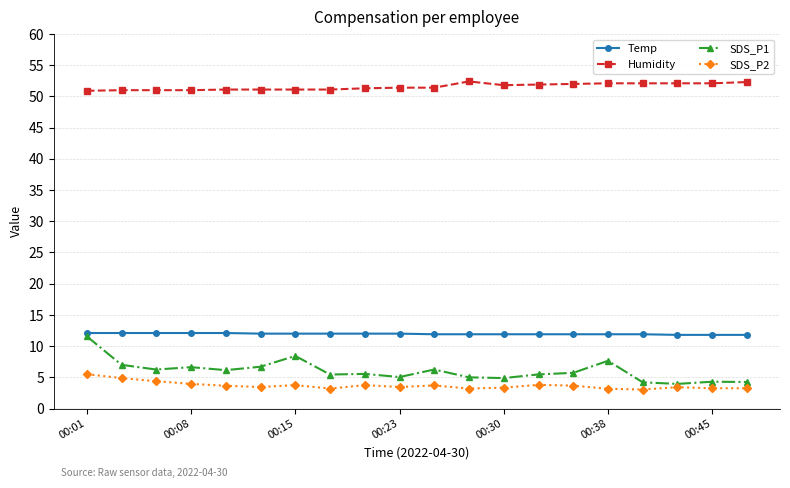

Is this an area chart (filled region under the line)?

No